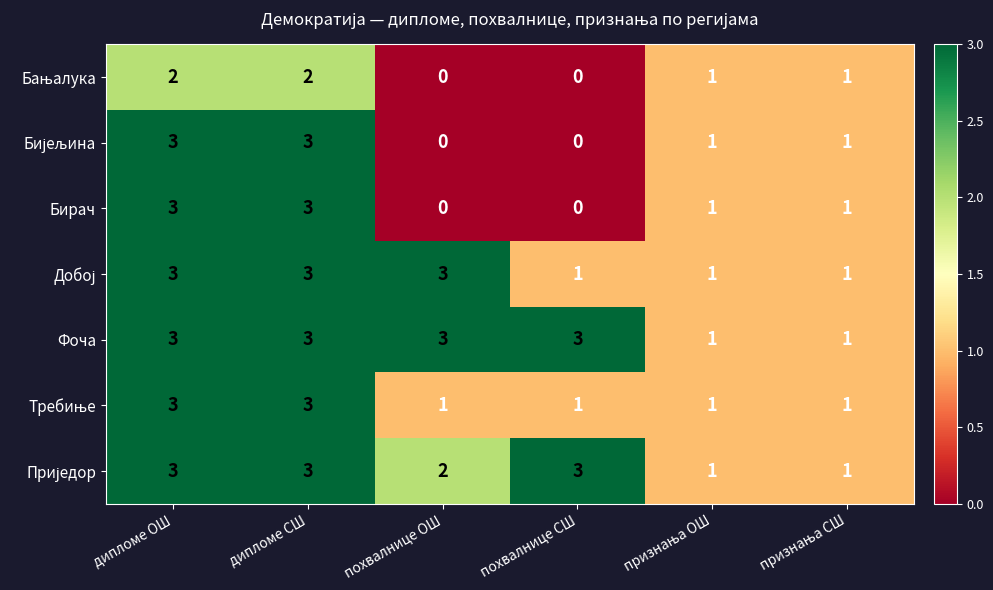

The Фоча series shows 2 at дипломе СШ. True or false?

False